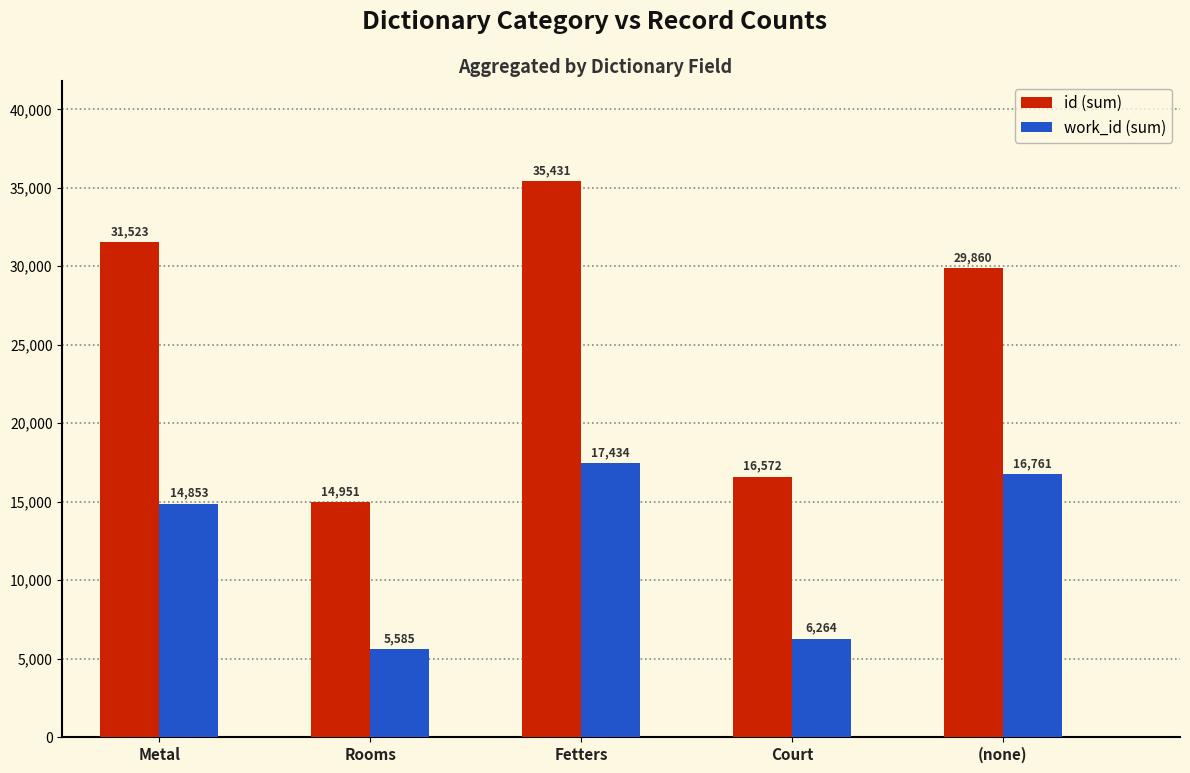

Where is work_id (sum) nearest to the value 11509?

Metal